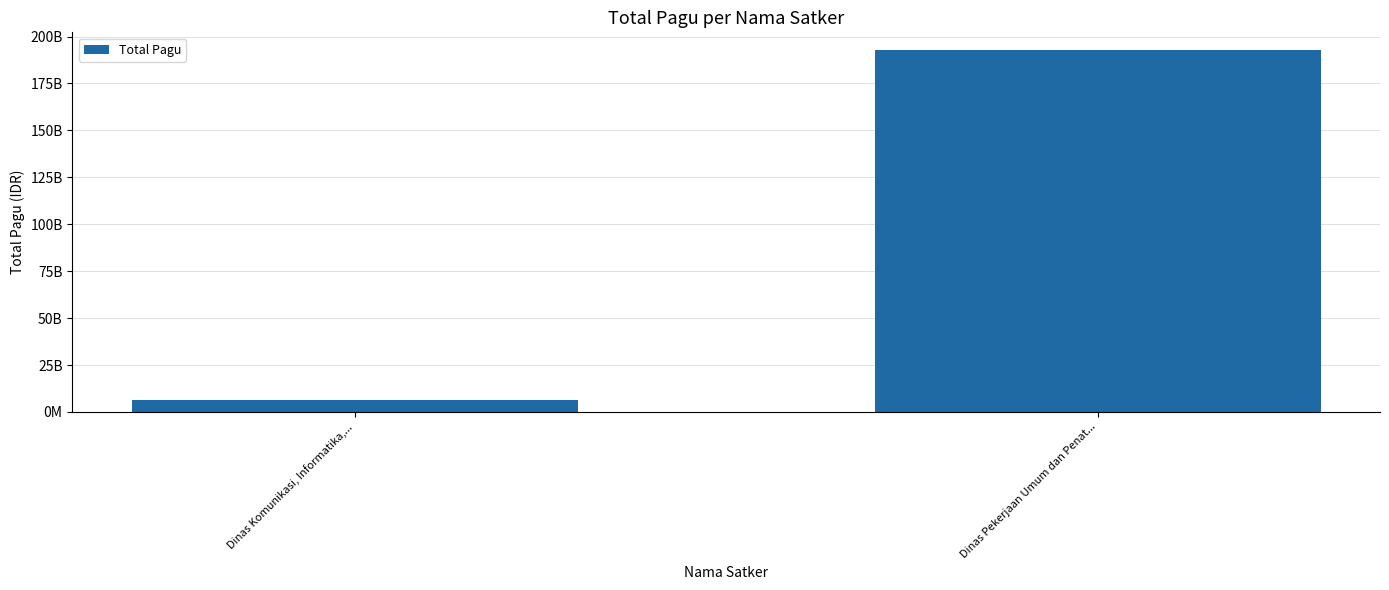

How many categories are shown in the chart?

2